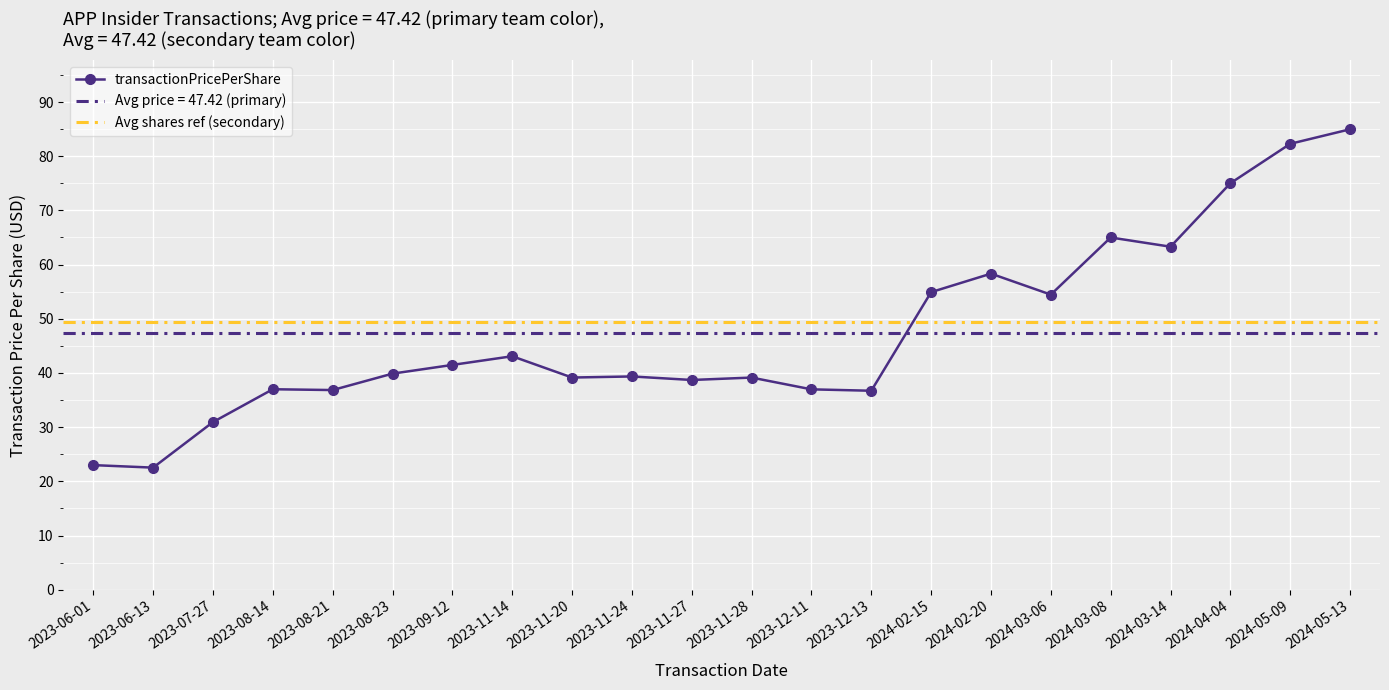

Reading right to left, list all the values displayed in this chart.

85.0	82.3	75.0	63.3	65.0	54.5	58.3	54.9	36.7	37.0	39.2	38.7	39.4	39.2	43.1	41.5	39.9	36.9	37.0	30.9	22.5	23.0